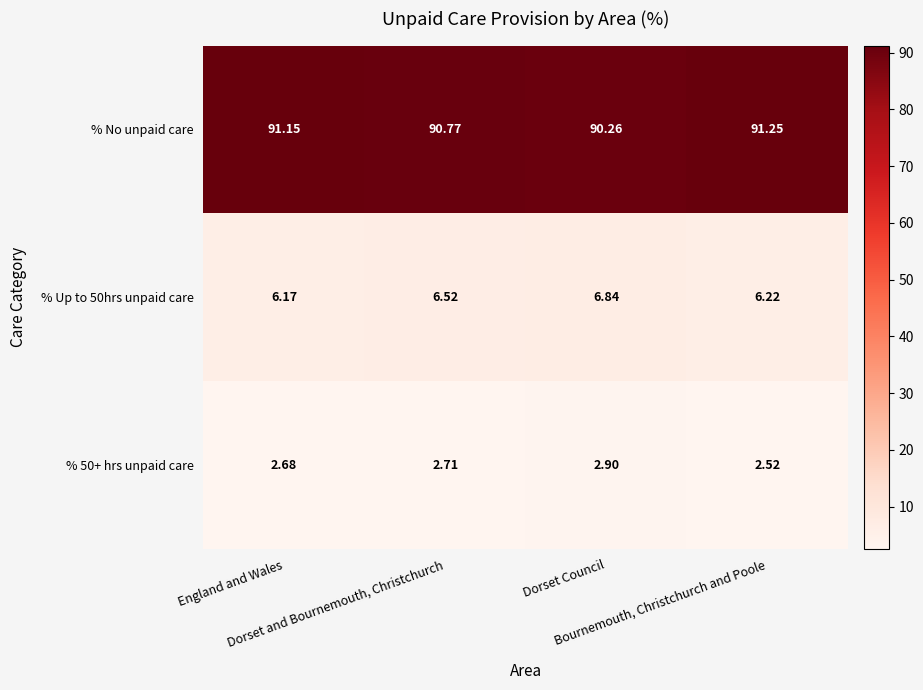

How many data points does each series have?

4